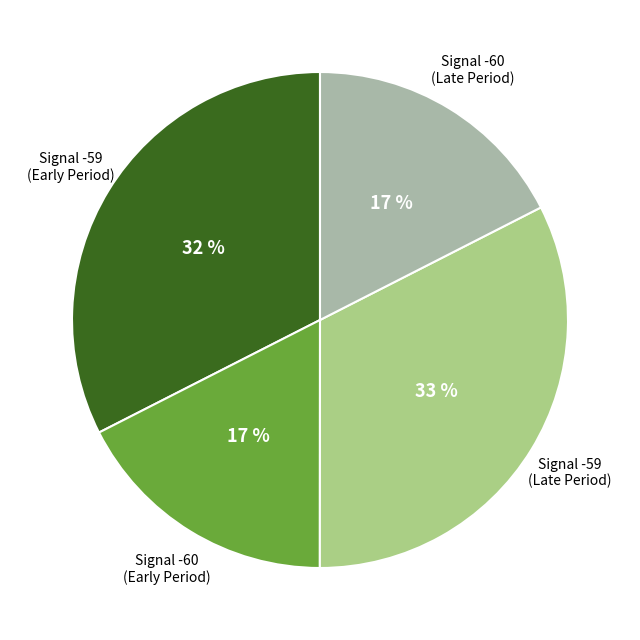

To the nearest percent, what is the difference between the Signal -60 (Late Period) and Signal -59 (Early Period) slice percentages?

15%